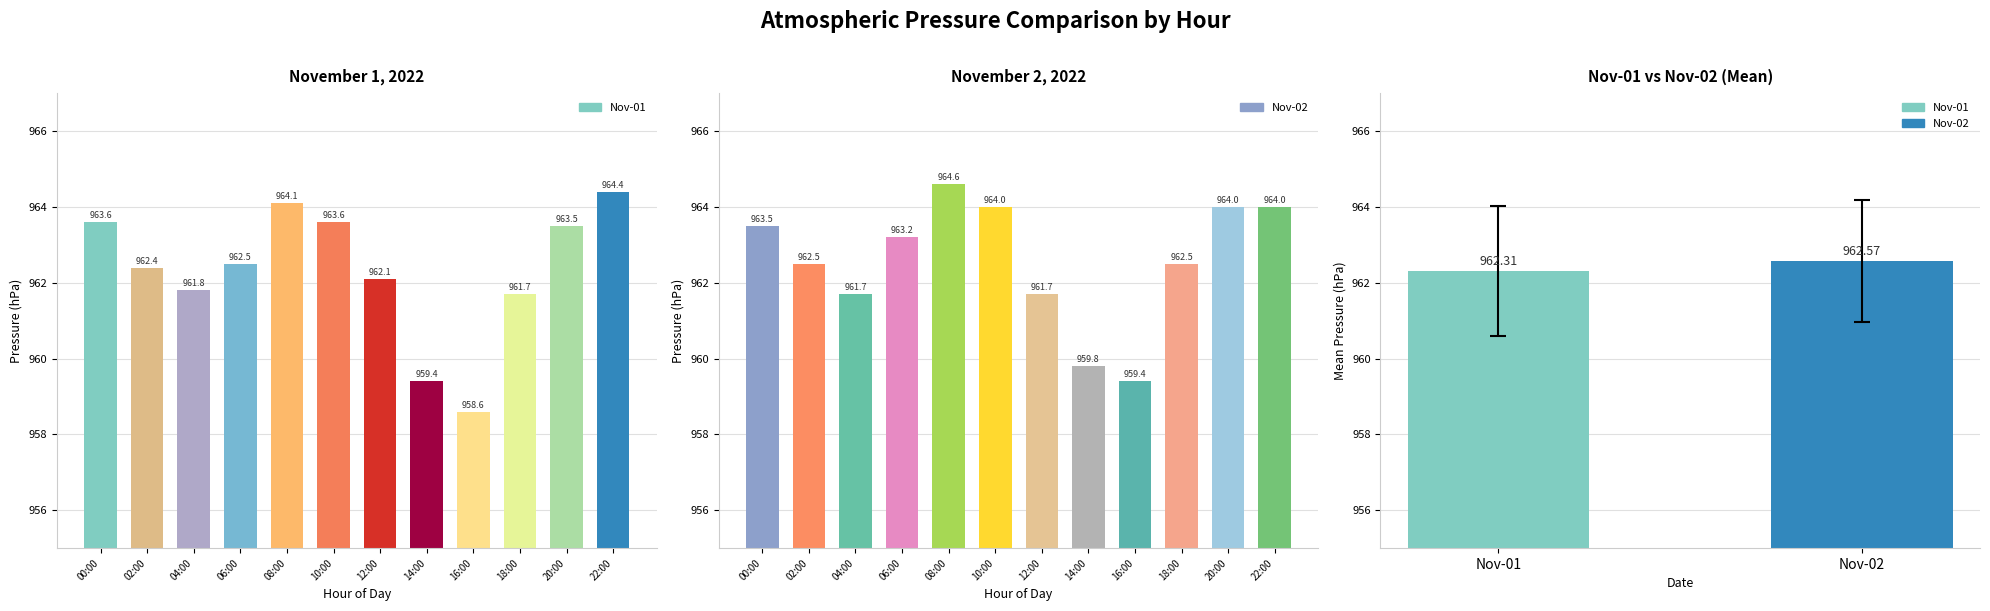

How many groups of bars are there?

12